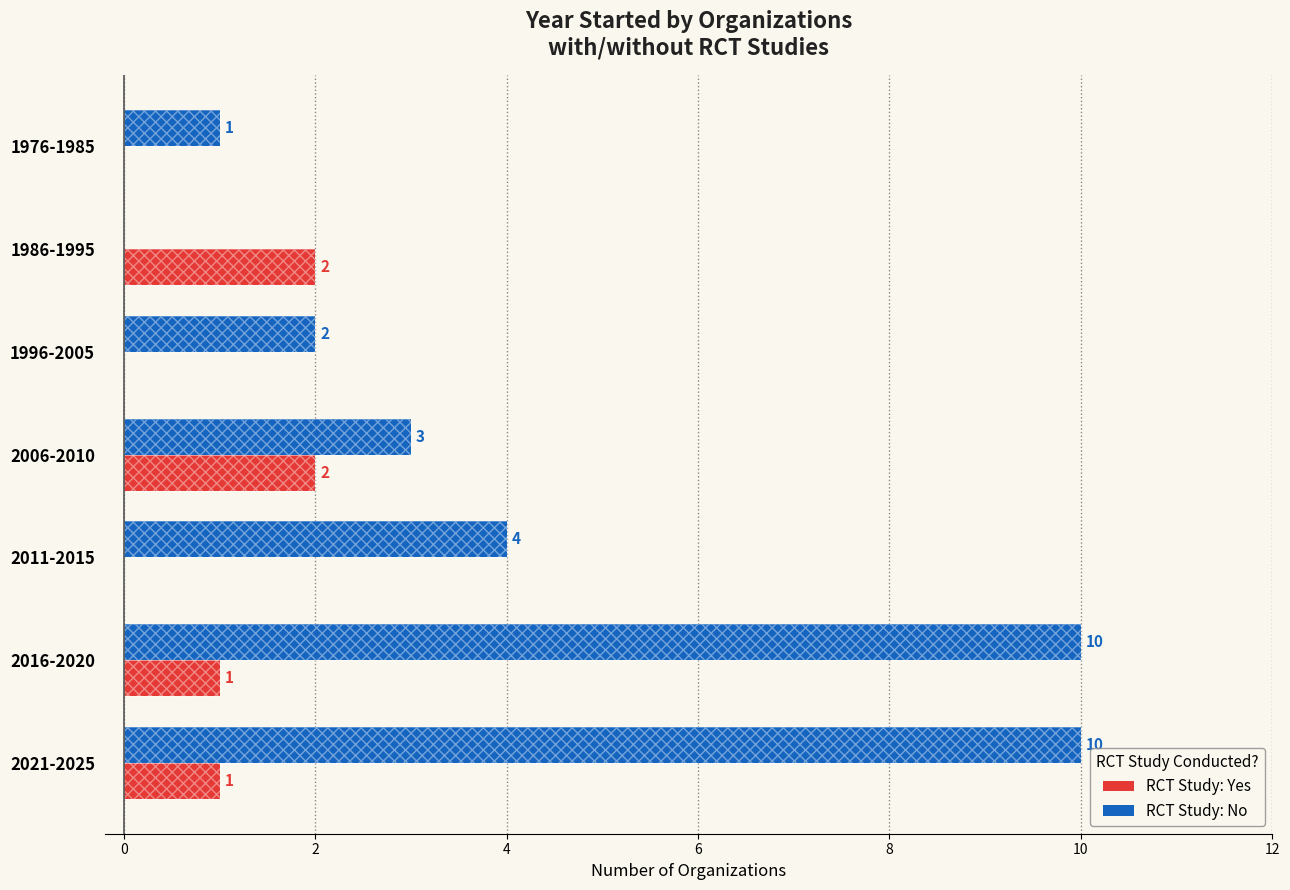

How many data points in RCT Study: No are less than 3?

3